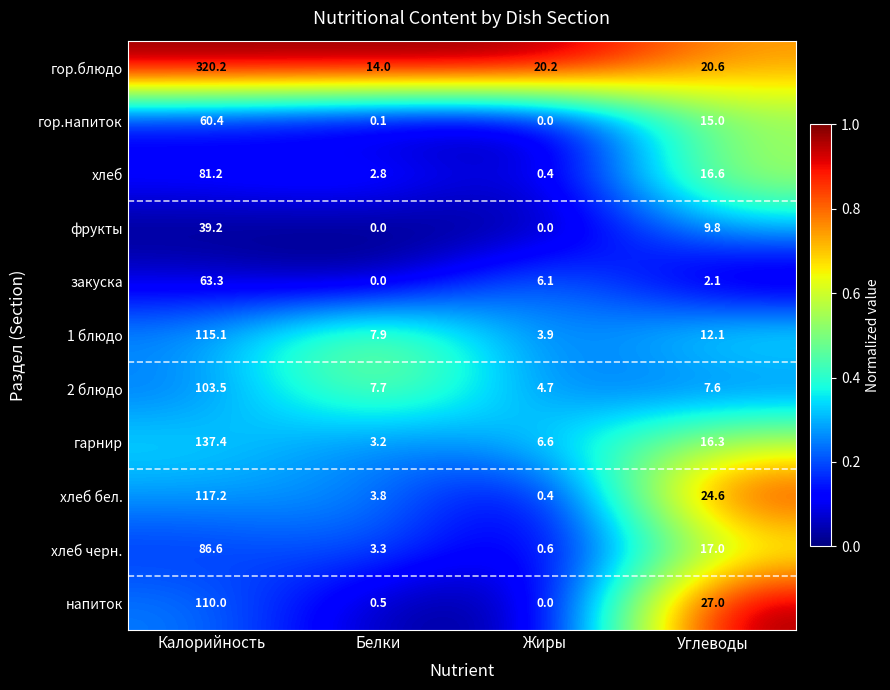

Between Калорийность and Жиры, which series saw the biggest shift?

гор.блюдо